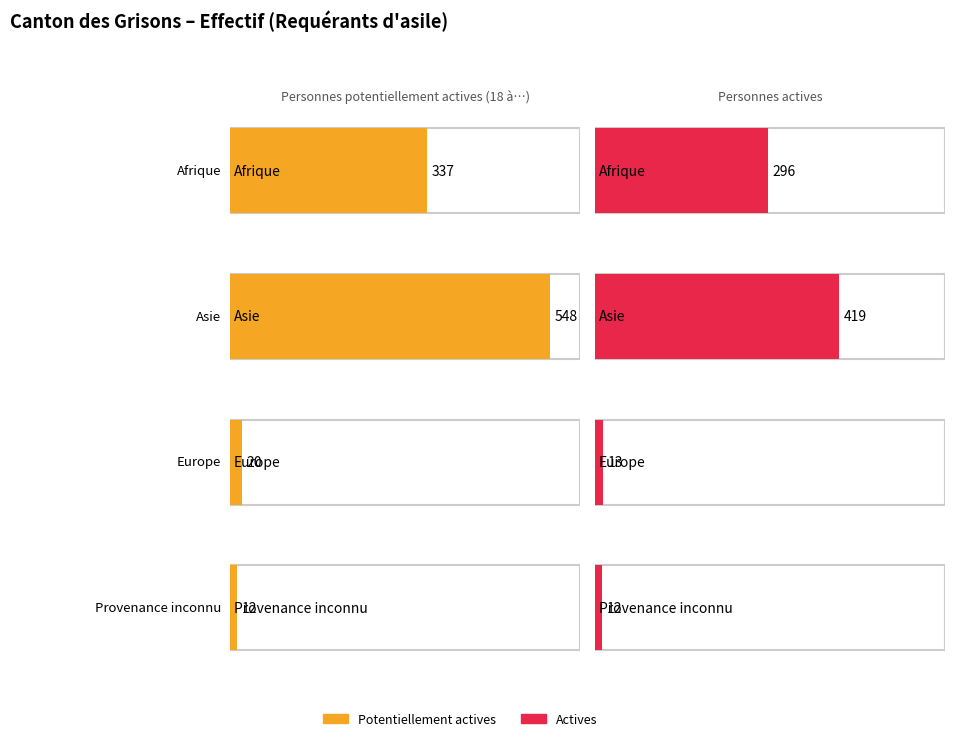

Which label corresponds to the largest value in the chart?

Asie